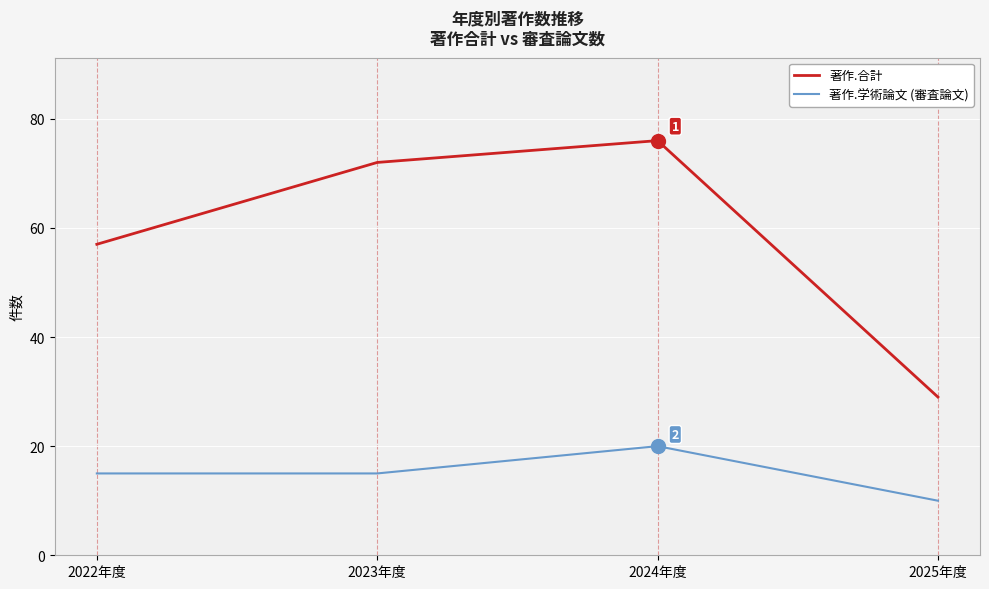

How many lines are shown in the chart?

2